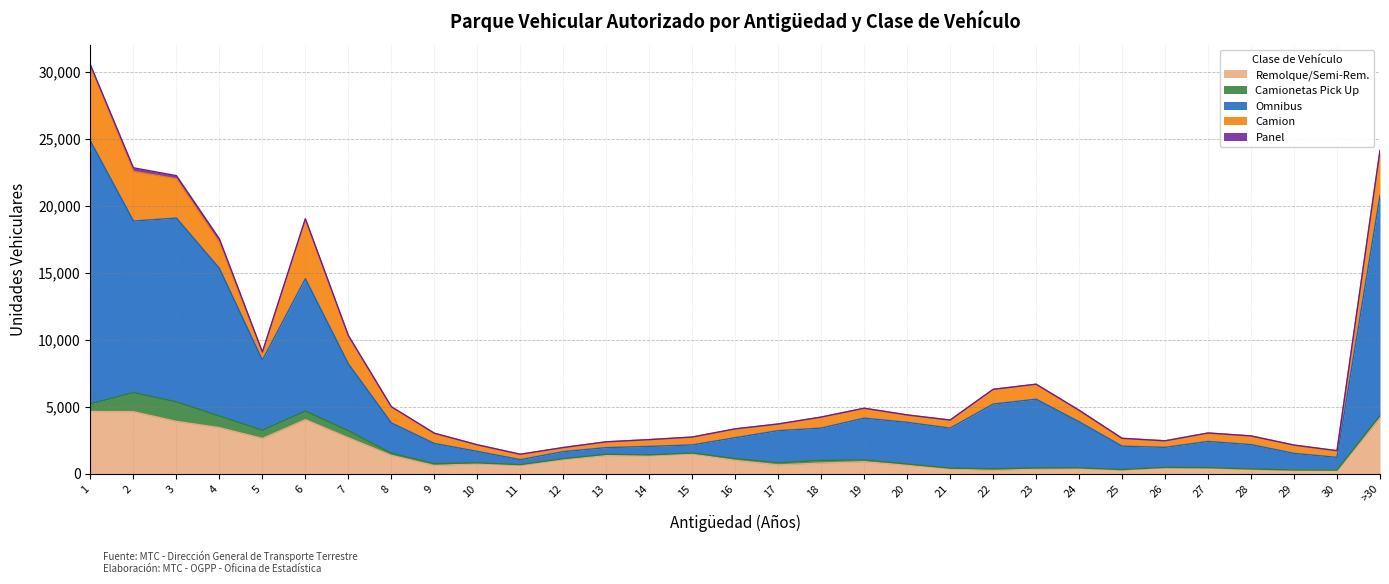

How many categories are shown in the chart?

31